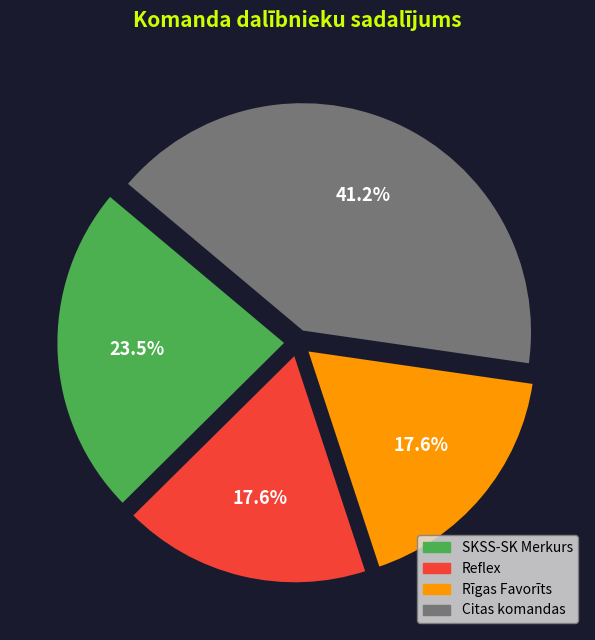

Is there a majority slice in this chart?

No